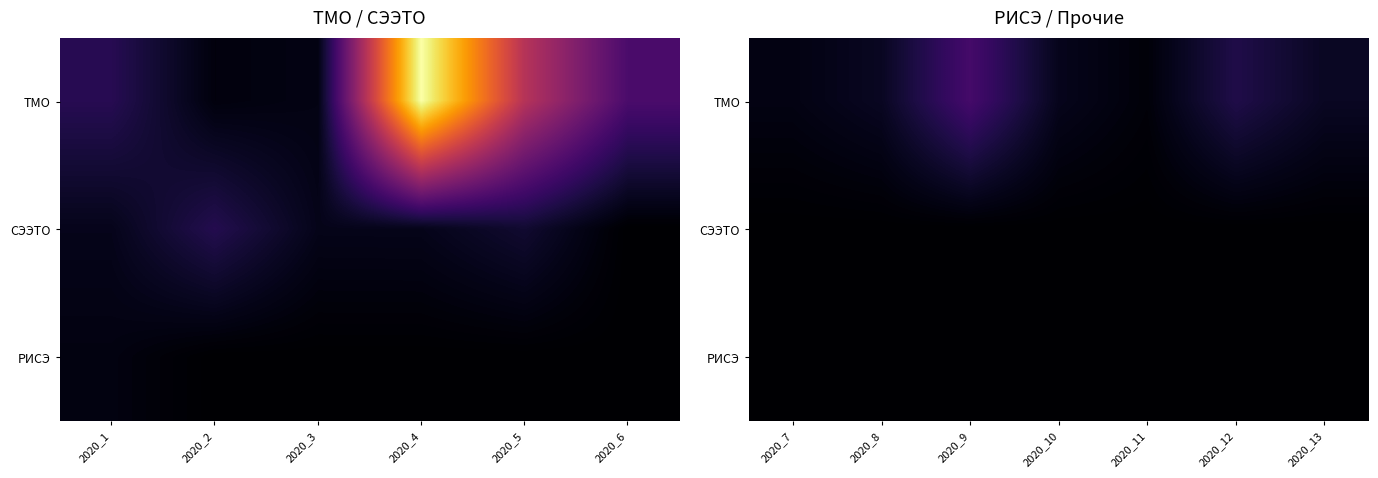

Which series has the largest total across all categories?

ТМО